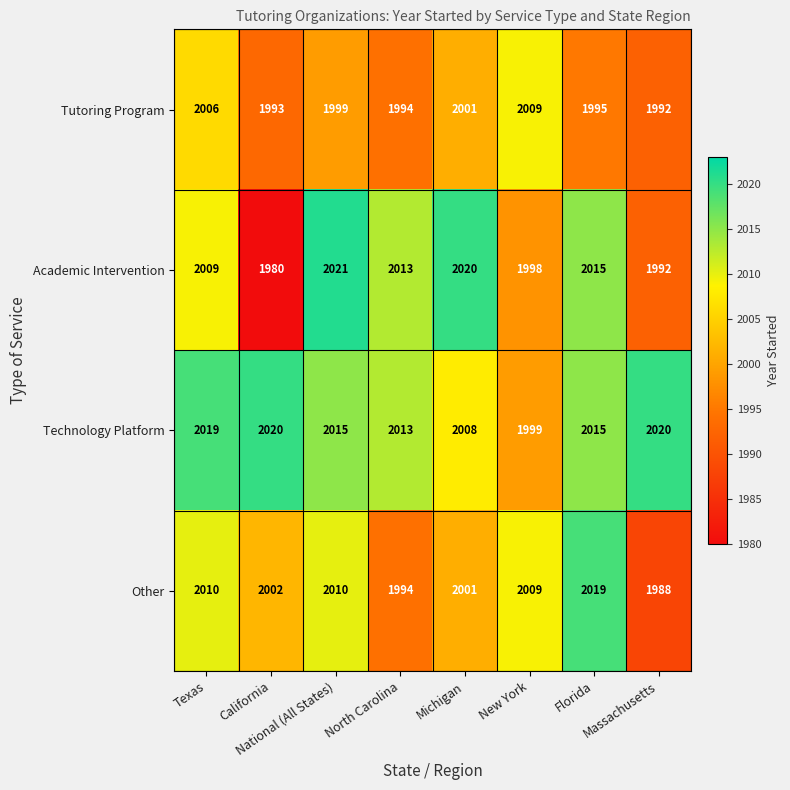

Count the number of categories in the chart.

8